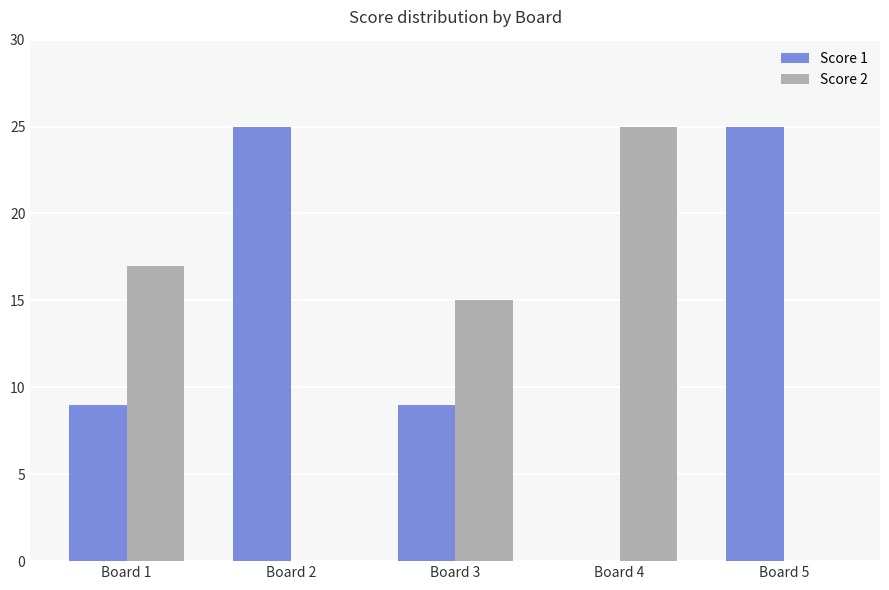

The Score 1 series shows 9 at Board 1. True or false?

True